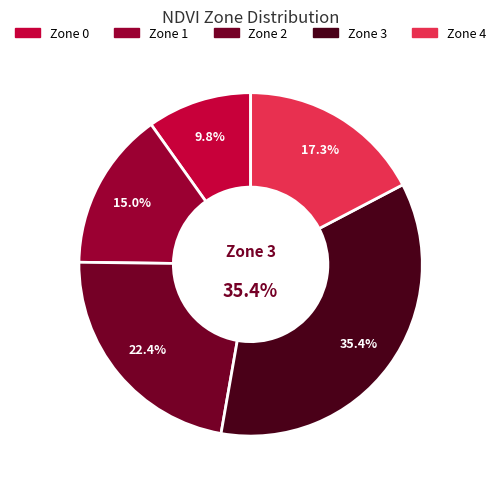

How many slices are in this pie chart?

5